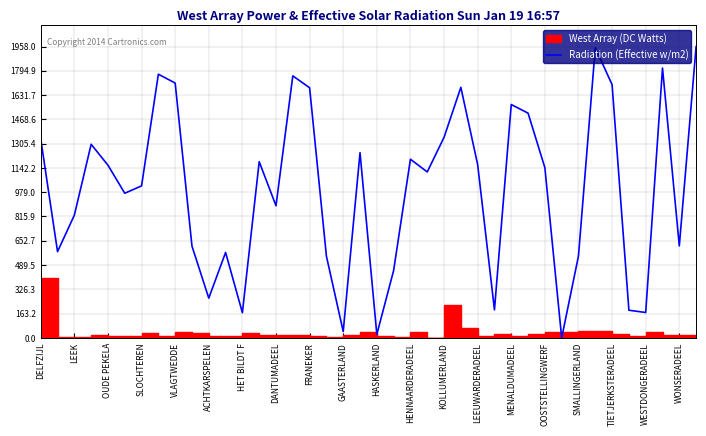

What is the label of the 1st point from the left?

DELFZIJL